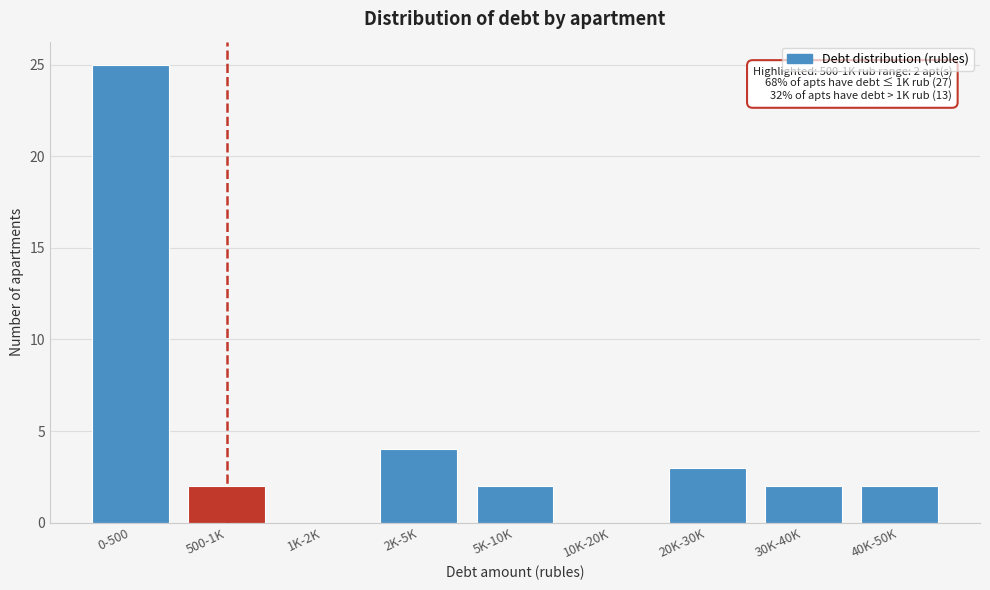

Reading left to right, extract all data points from this chart.

0-500=25	500-1K=2	1K-2K=0	2K-5K=4	5K-10K=2	10K-20K=0	20K-30K=3	30K-40K=2	40K-50K=2